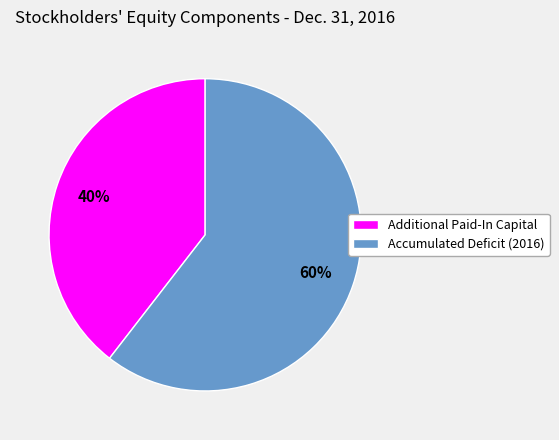

The Accumulated Deficit (2016) slice represents 72% of the pie. True or false?

False